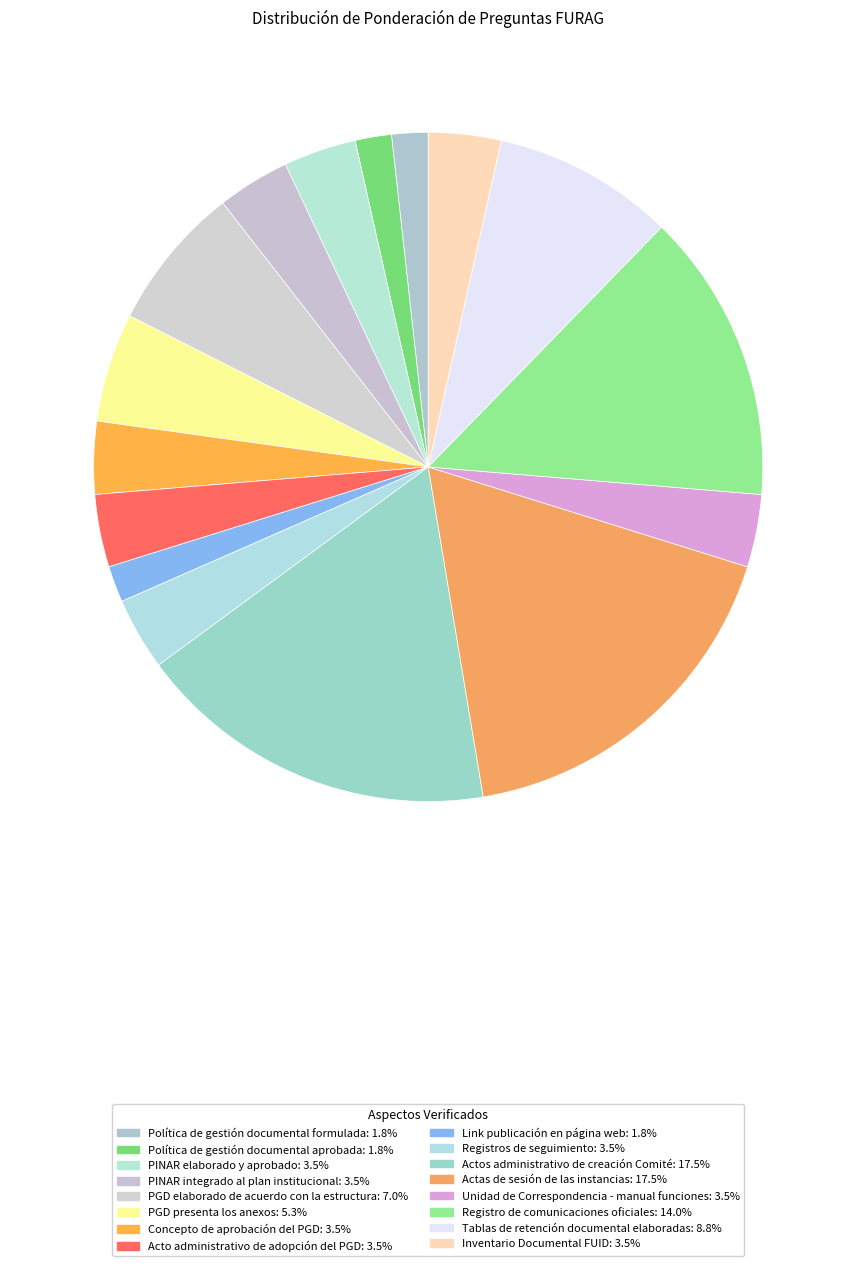

The Actas de sesión de las instancias slice represents 18% of the pie. True or false?

True